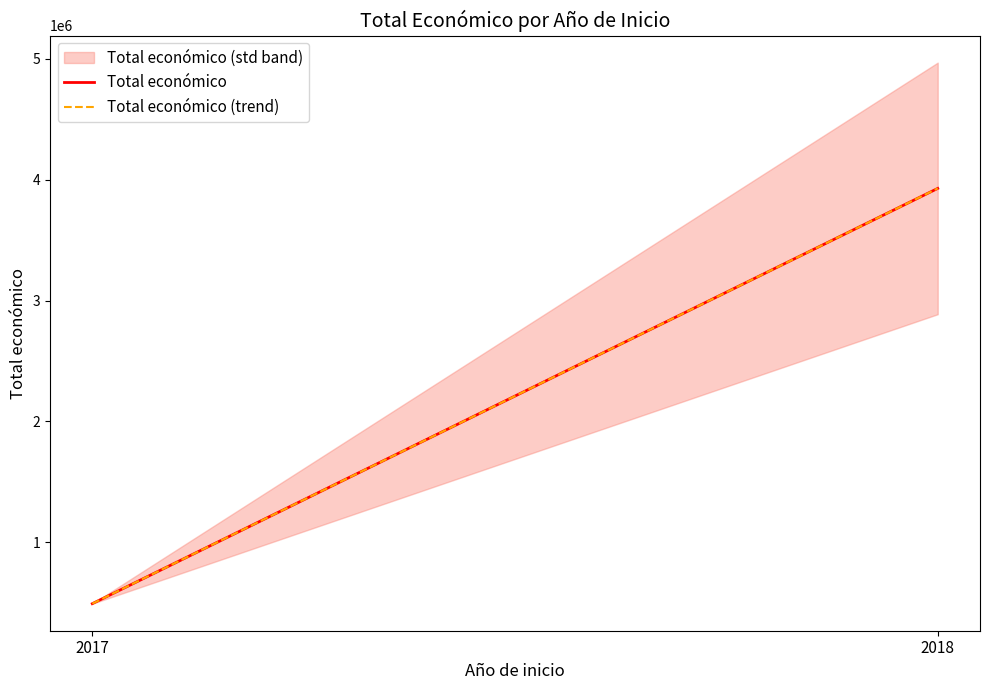

Where is the data nearest to the value 2941470?

2018